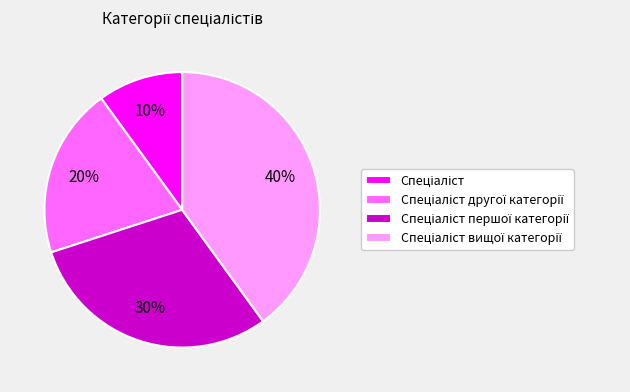

Does any single category account for the majority?

No